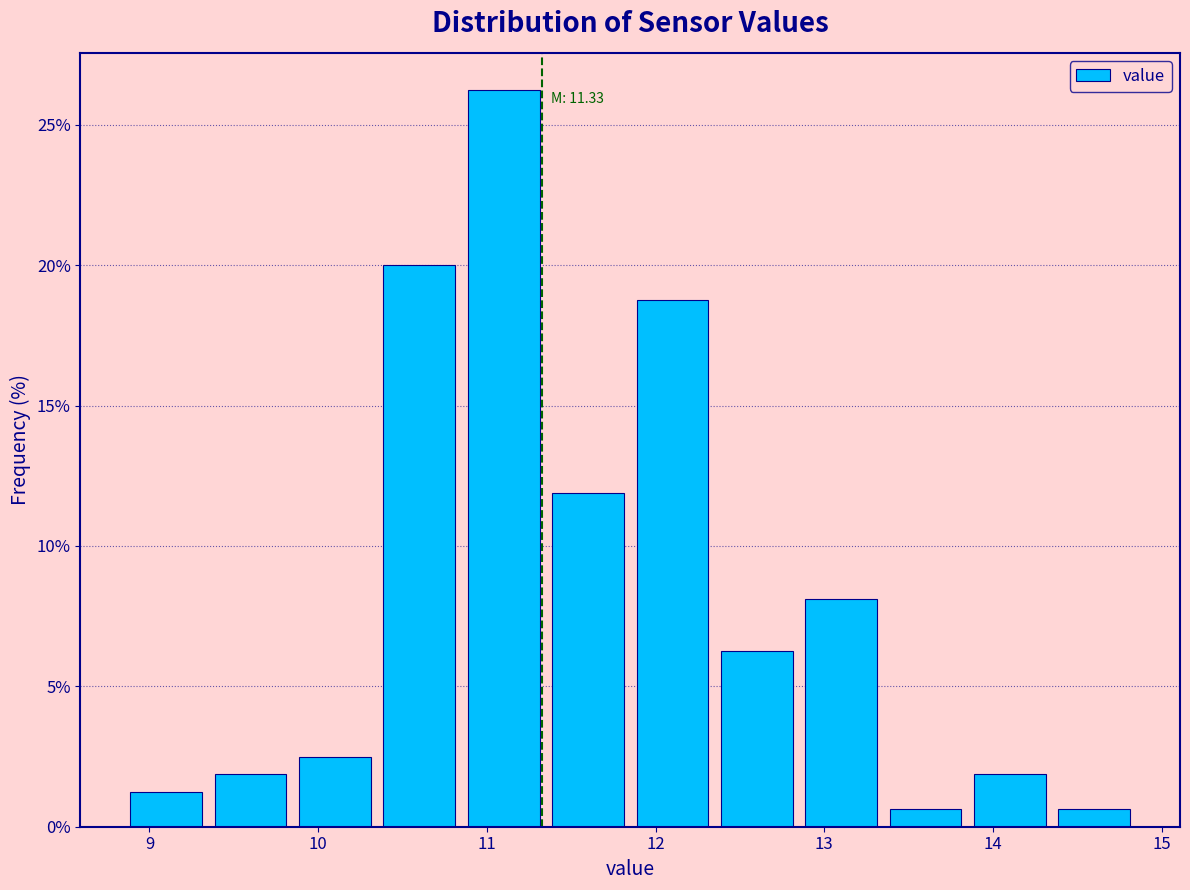

Which range on the x-axis has the tallest bar?

10.85 to 11.35